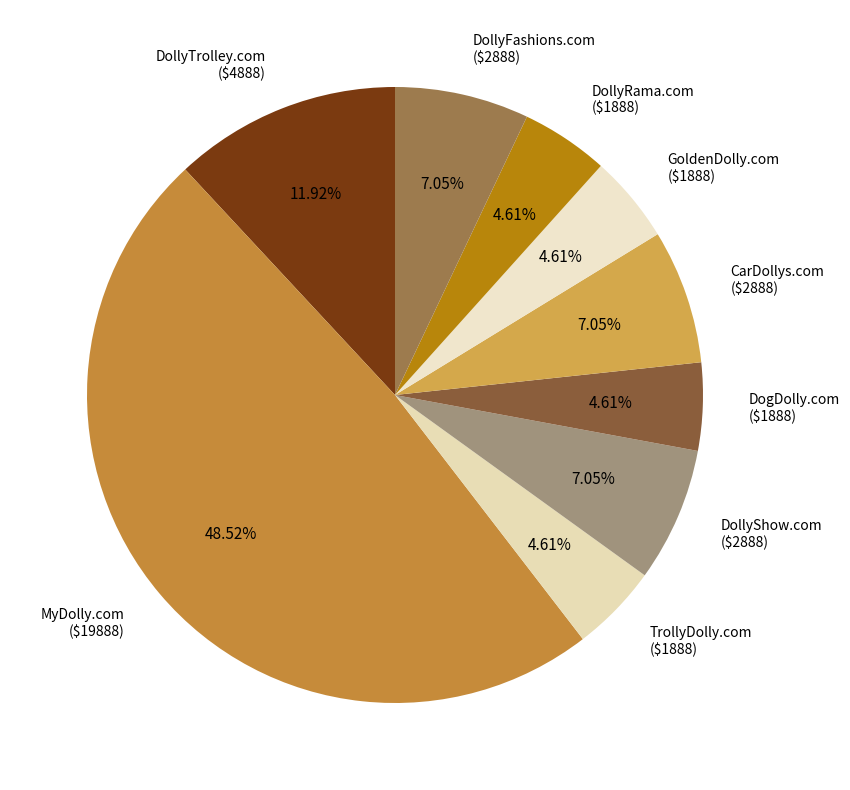

True or false: DollyRama.com accounts for 5% of the total.

True